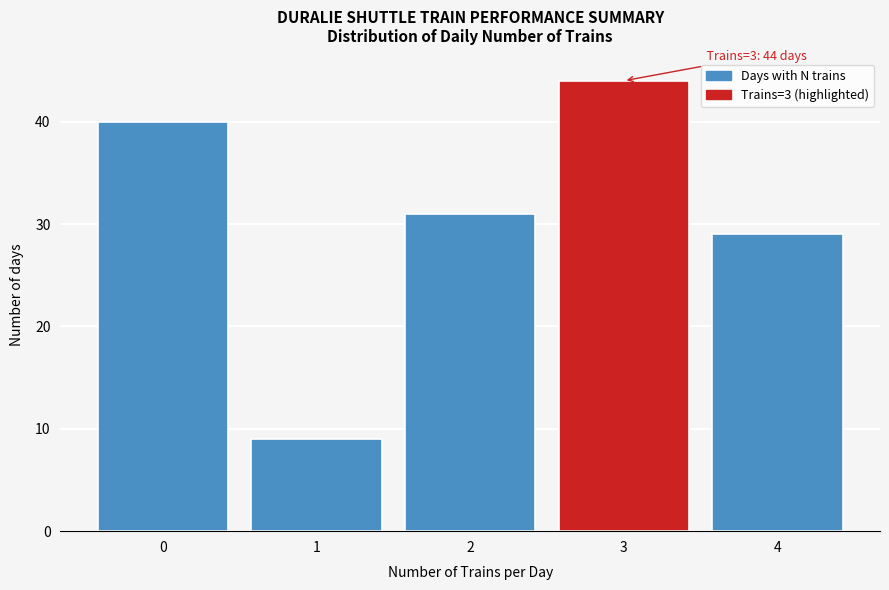

Reading left to right, list all the values displayed in this chart.

0=40	1=9	2=31	3=44	4=29